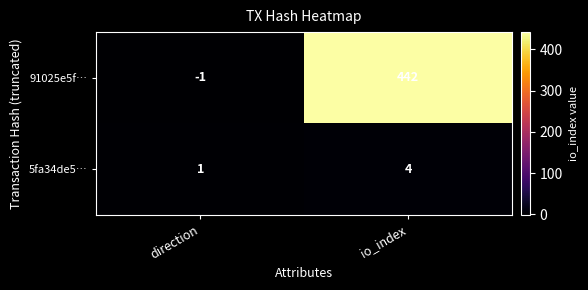

Rank the series by their average value, from highest to lowest.

91025e5f…, 5fa34de5…